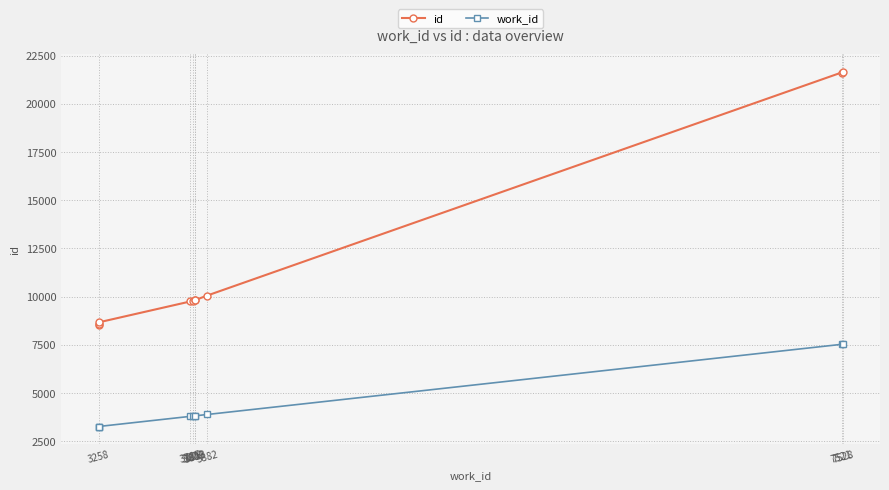

True or false: work_id and id intersect in this chart.

False